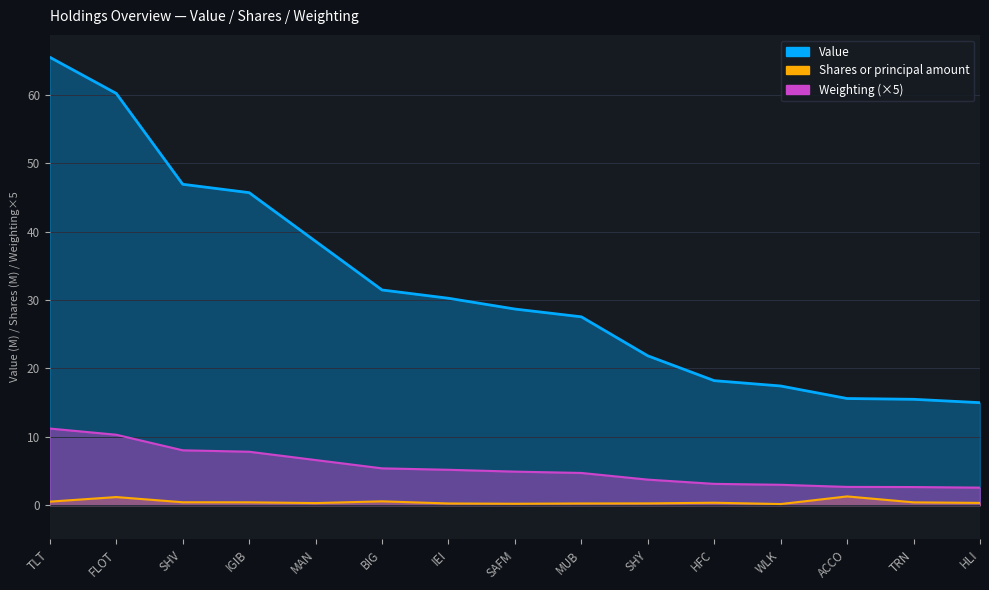

What is the total value across all series at HFC?

21.7